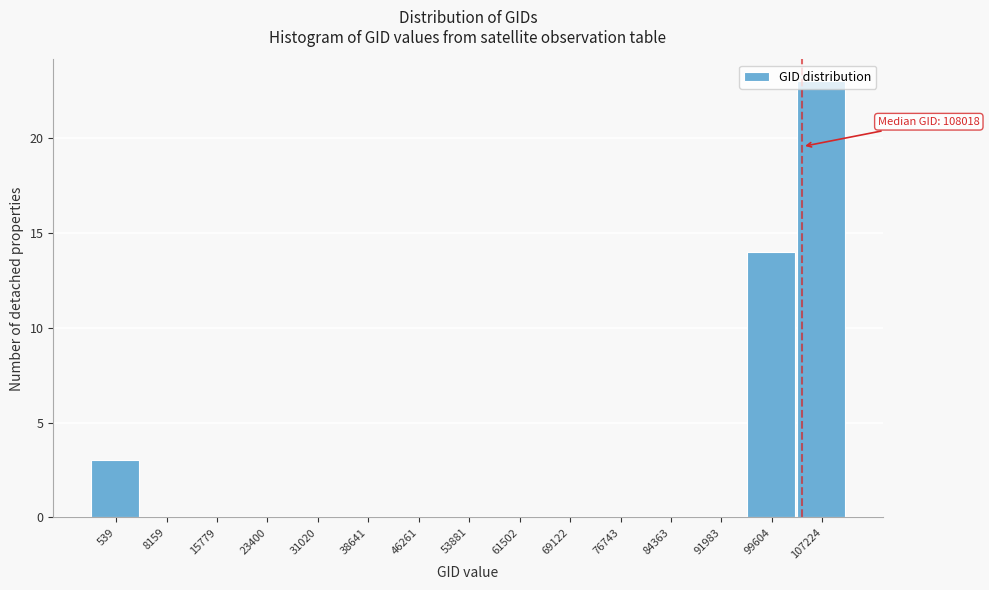

What is the sum of all values?

40